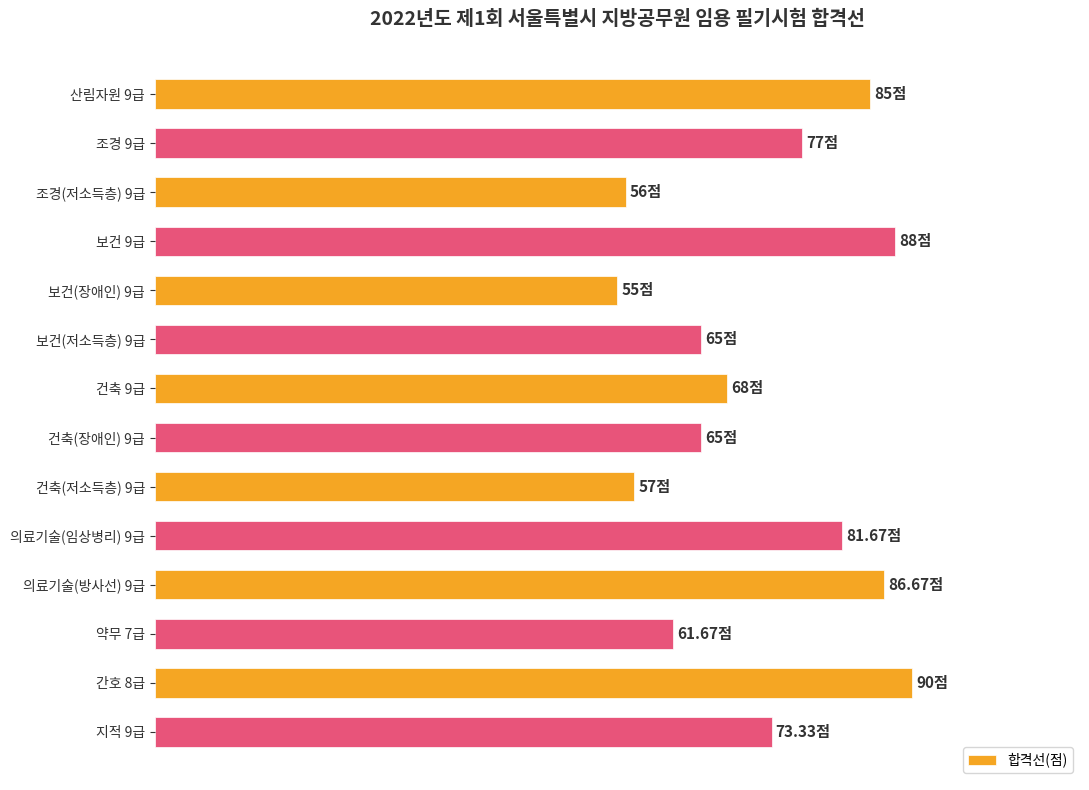

What is the smallest value displayed?

55.0